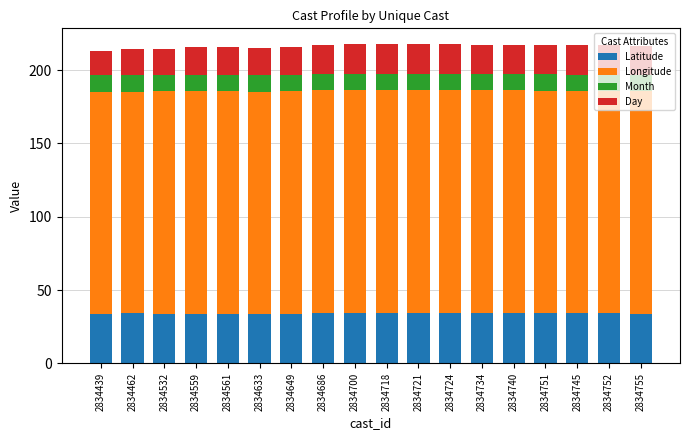

What is the maximum value for Latitude?

34.3